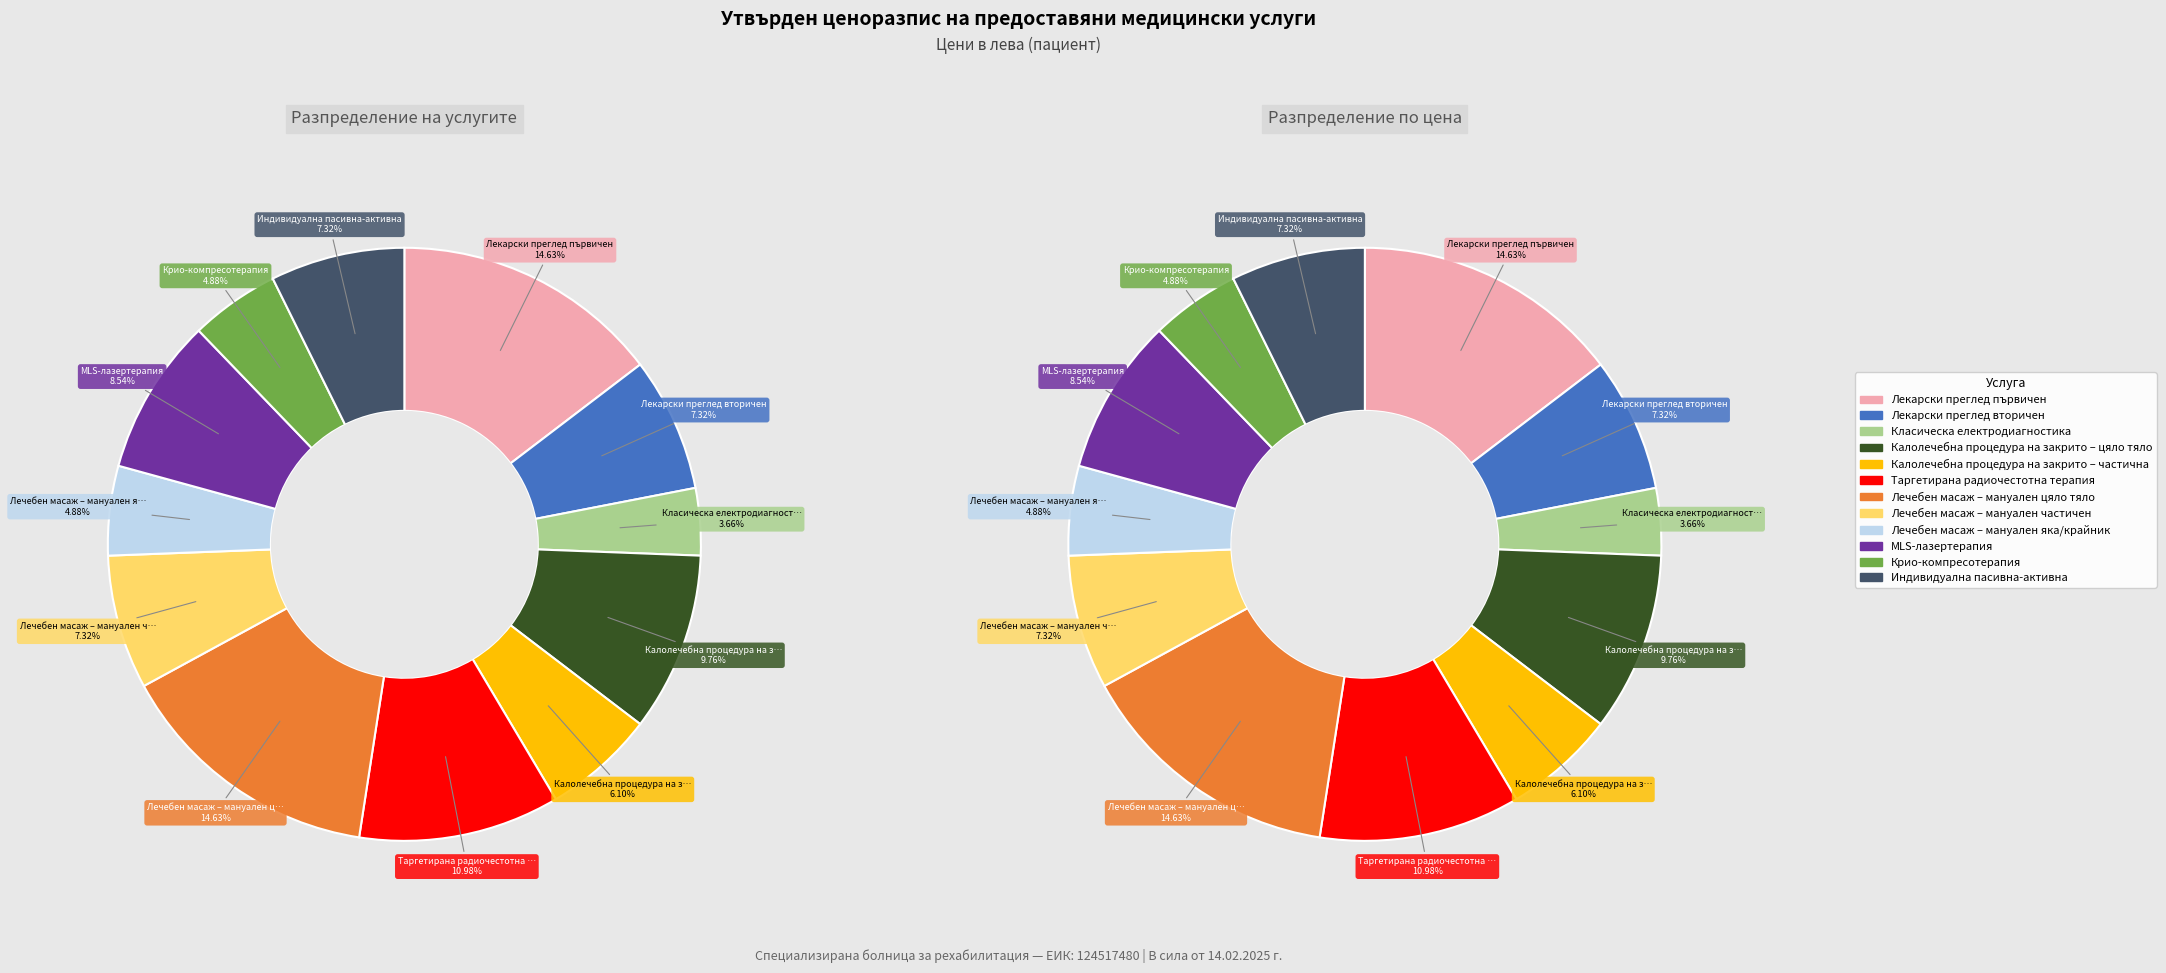

How much of the chart is everything except Калолечебна процедура на закрито – частична?

93.9%